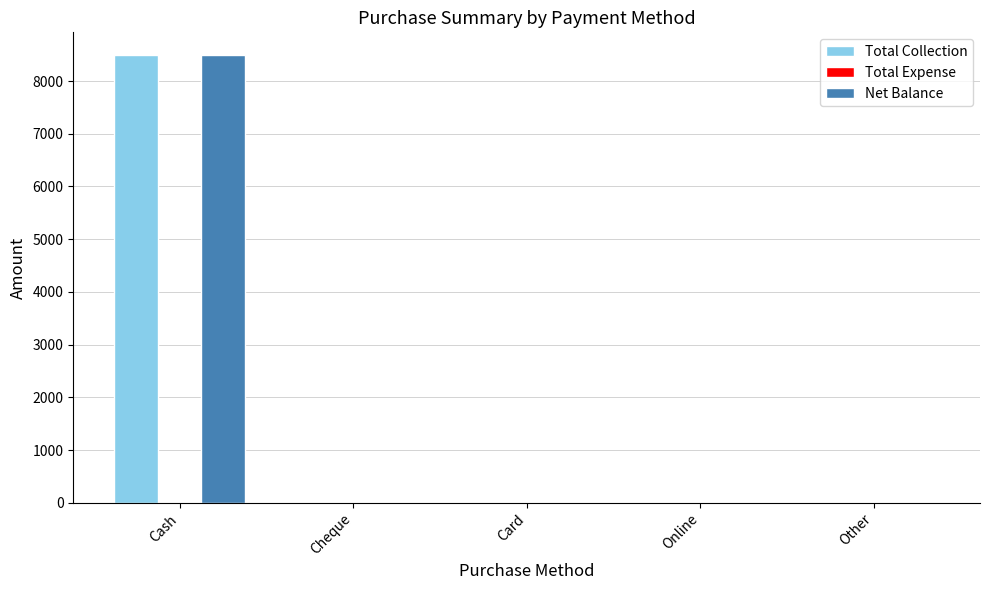

What is the sum of all Net Balance values?

8500